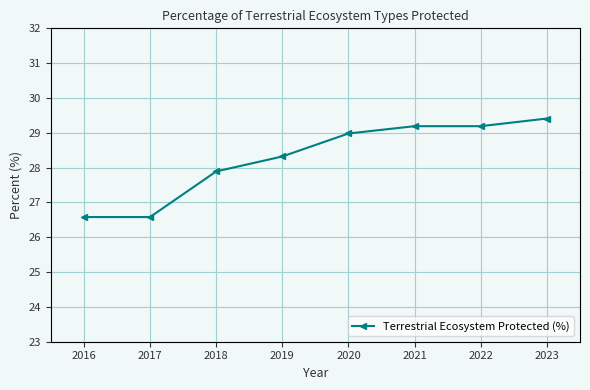

What is the difference between the maximum and minimum values?

2.8